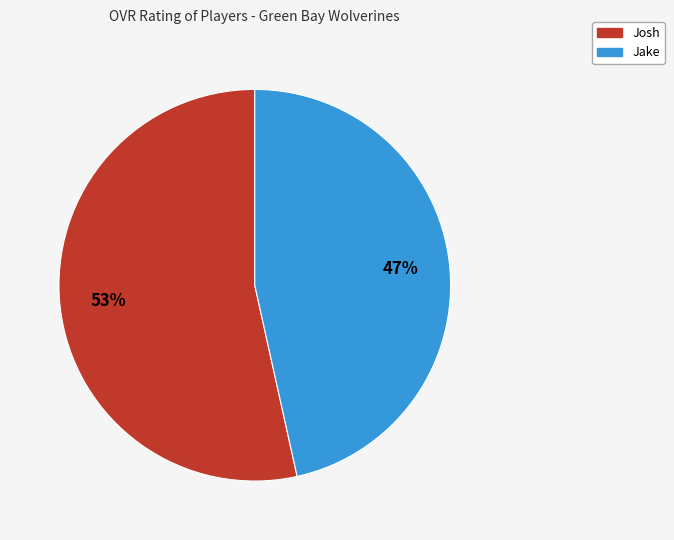

To the nearest percent, what is the combined percentage of Josh and Jake?

100%